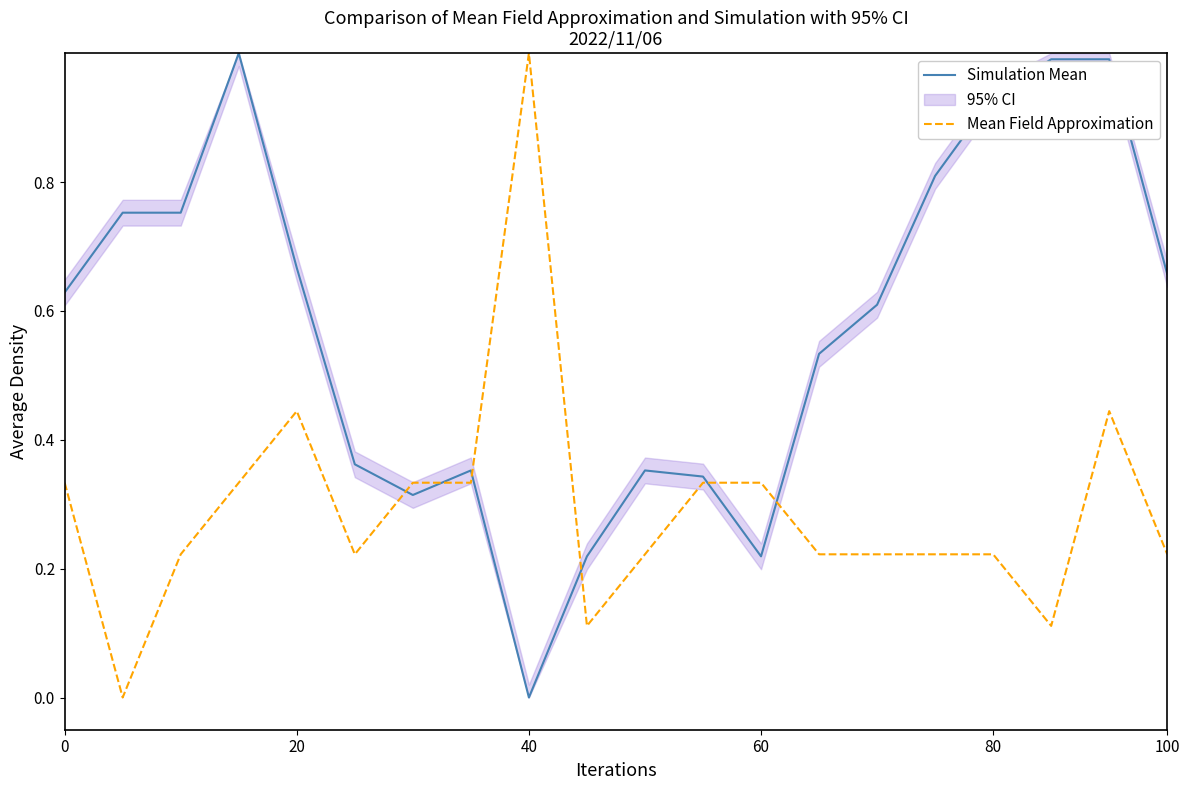

Reading right to left, list all the values displayed in this chart.

Simulation Mean: 0.7	1.0	1.0	0.9	0.8	0.6	0.5	0.2	0.3	0.4	0.2	0.0	0.4	0.3	0.4	0.7	1.0	0.8	0.8	0.6
Mean Field Approximation: 0.2	0.4	0.1	0.2	0.2	0.2	0.2	0.3	0.3	0.2	0.1	1.0	0.3	0.3	0.2	0.4	0.3	0.2	0.0	0.3